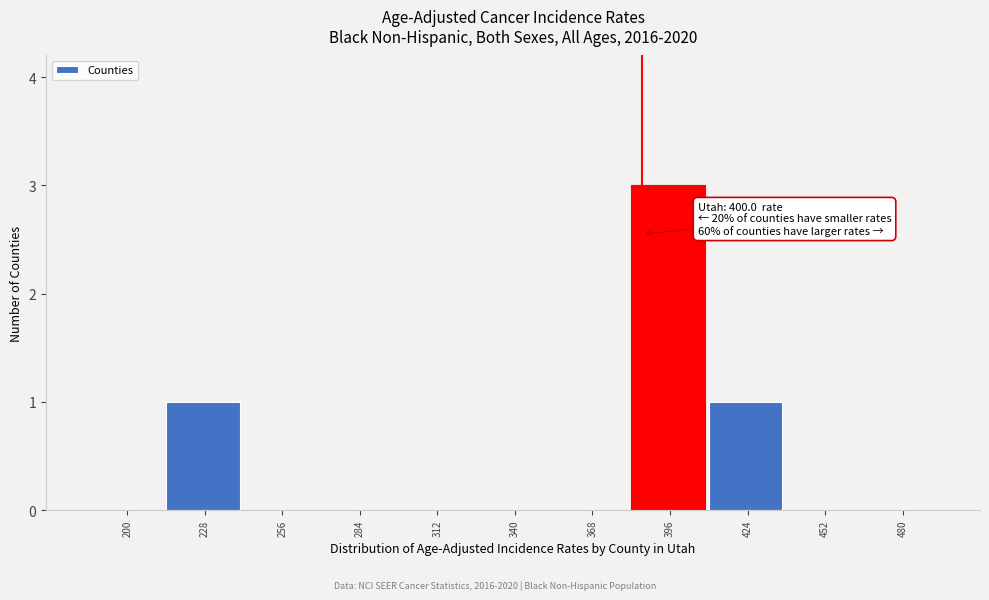

Reading left to right, extract all data points from this chart.

200=0	228=1	256=0	284=0	312=0	340=0	368=0	396=3	424=1	452=0	480=0